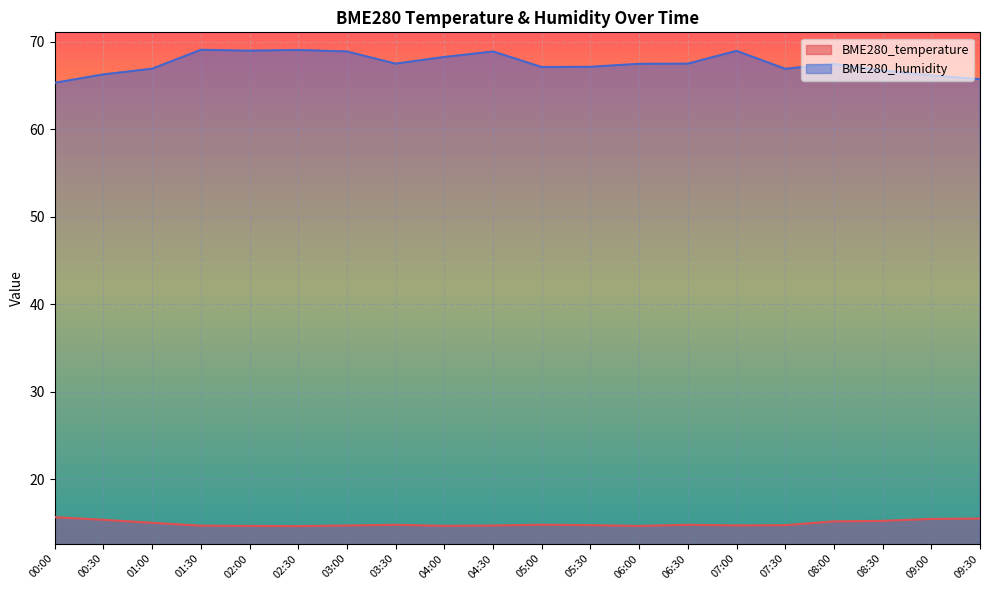

At which label is BME280_temperature closest to 15?

01:00